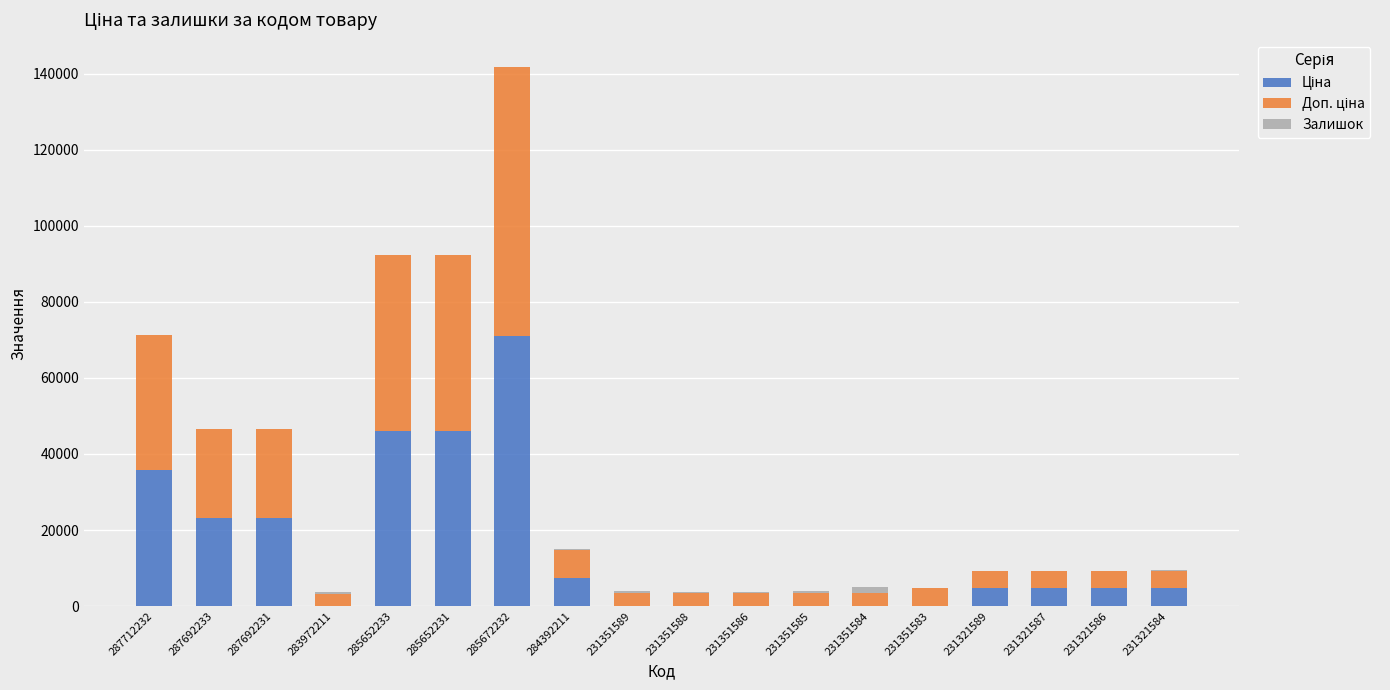

Does the chart contain stacked bars?

Yes